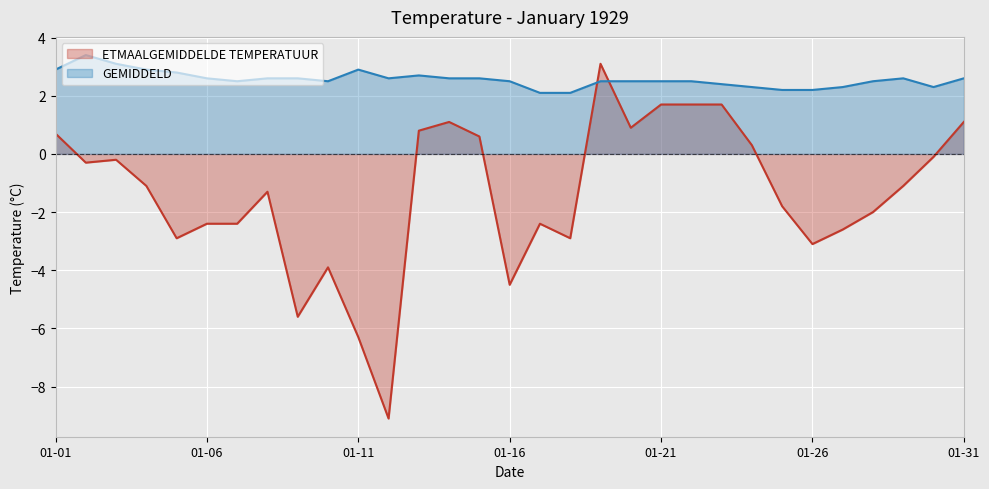

What is the difference between the second highest and second lowest values in the GEMIDDELD series?

1.0